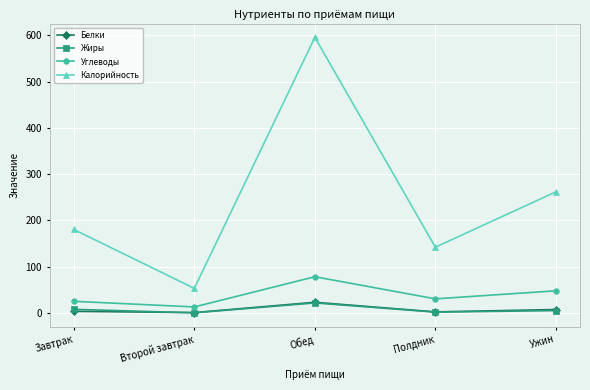

The value of Калорийность at Ужин is 261.5. True or false?

True